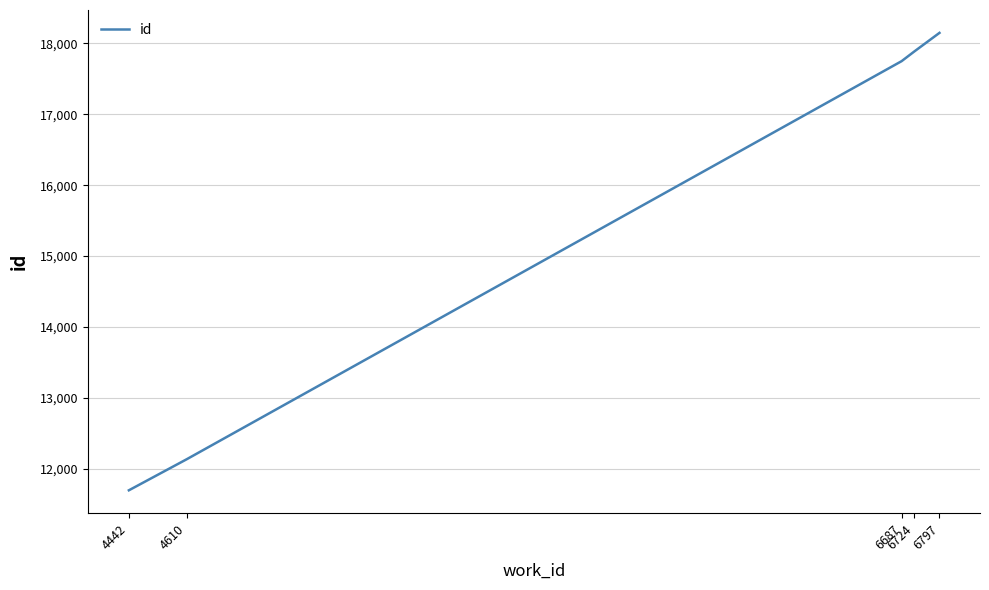

Reading left to right, transcribe all the data shown in this chart.

11696	12134	17749	17886	18148